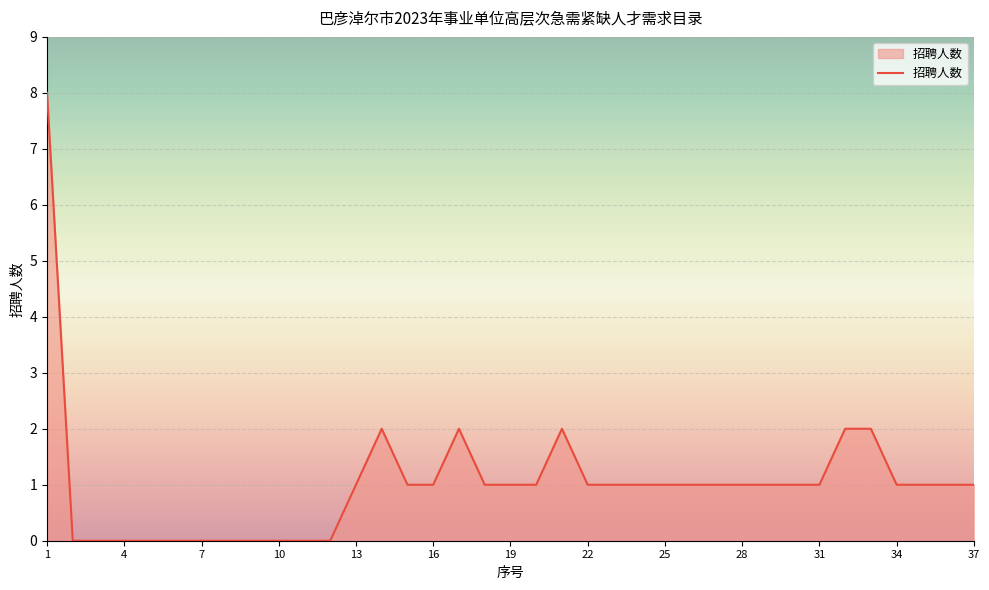

What is the maximum value shown in the chart?

8